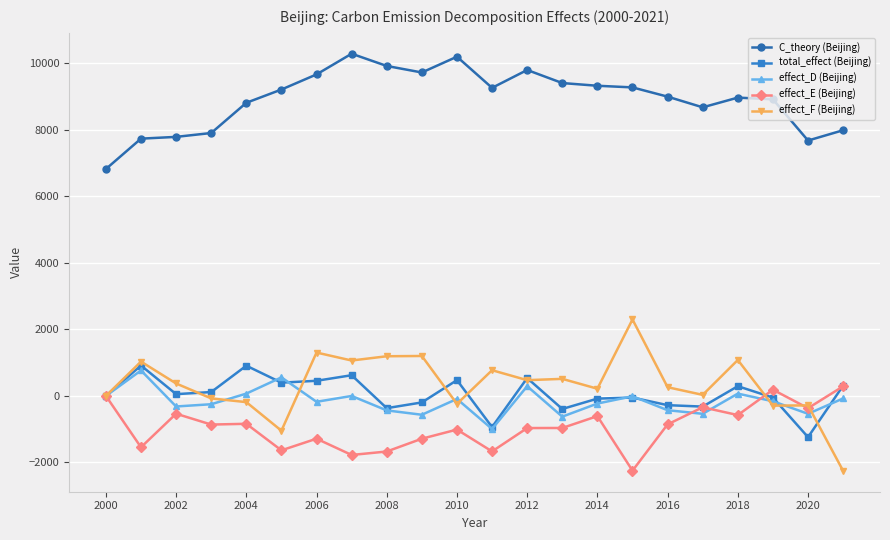

What is the highest value of the effect_F (Beijing) series?

2298.6